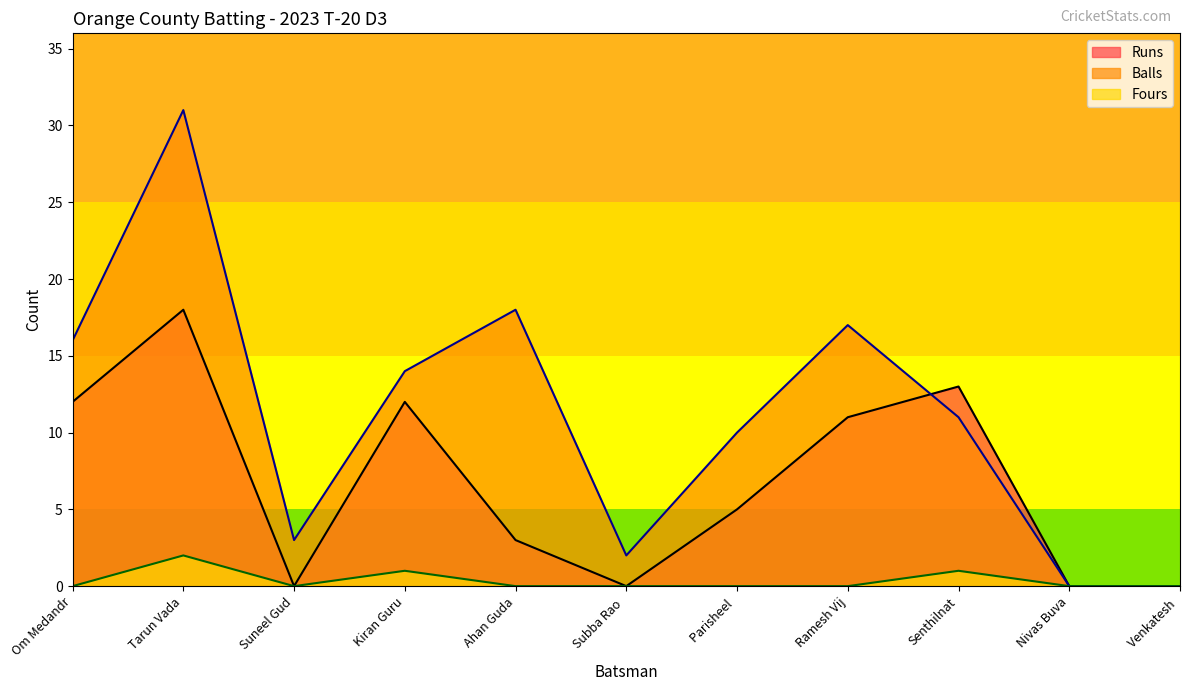

What is the sum of all Runs values?

74